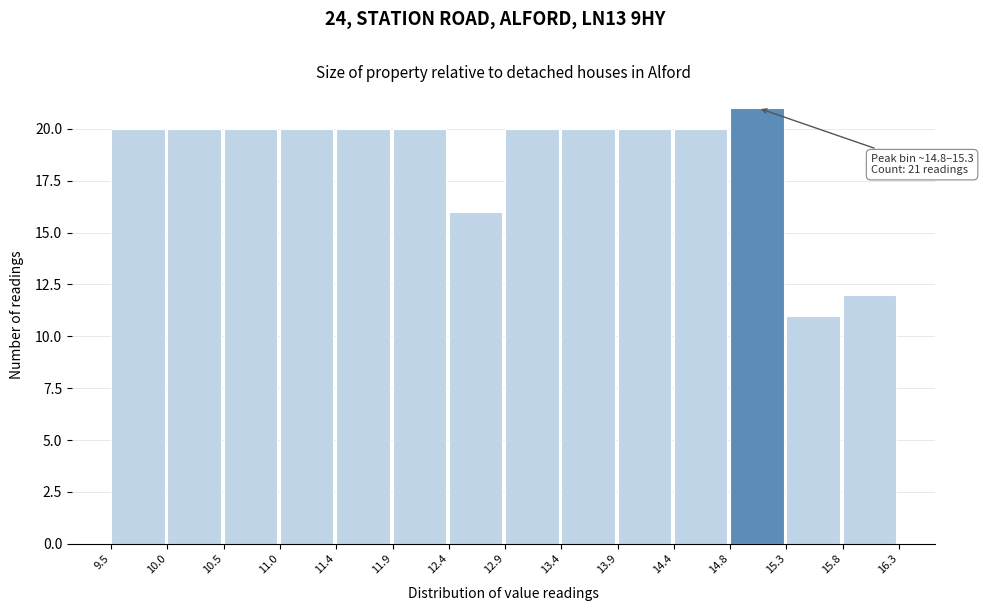

Which range on the x-axis has the tallest bar?

14.8 to 15.3